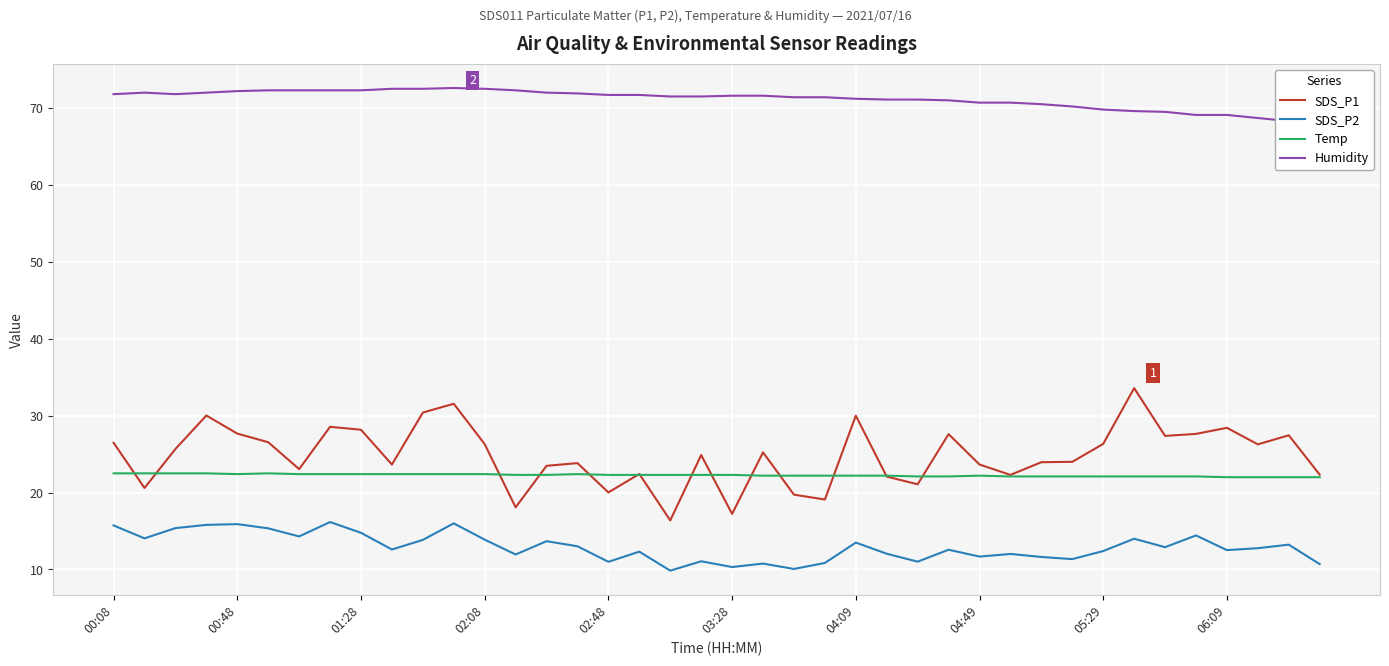

The value of SDS_P2 at 06:09 is 12.5. True or false?

True